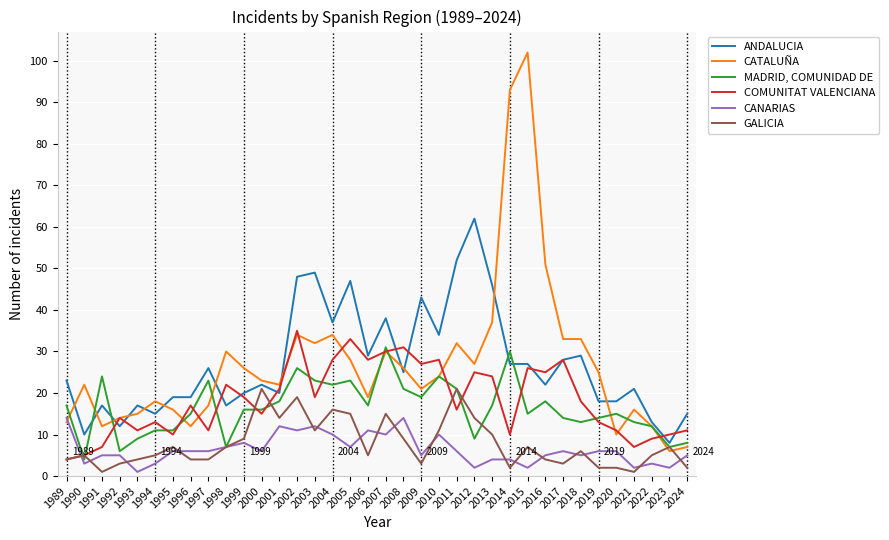

Where is the first local minimum for MADRID, COMUNIDAD DE?

1990